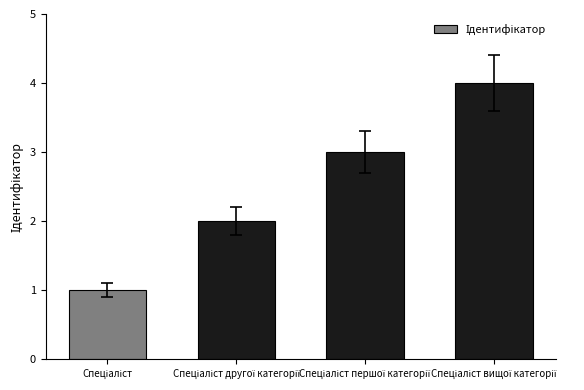

What is the greatest value displayed?

4